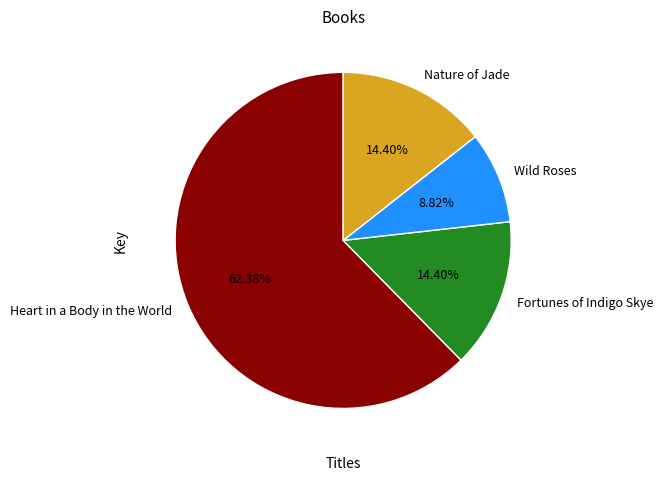

Approximately how many times larger is the value at Wild Roses compared to Heart in a Body in the World?

0.1